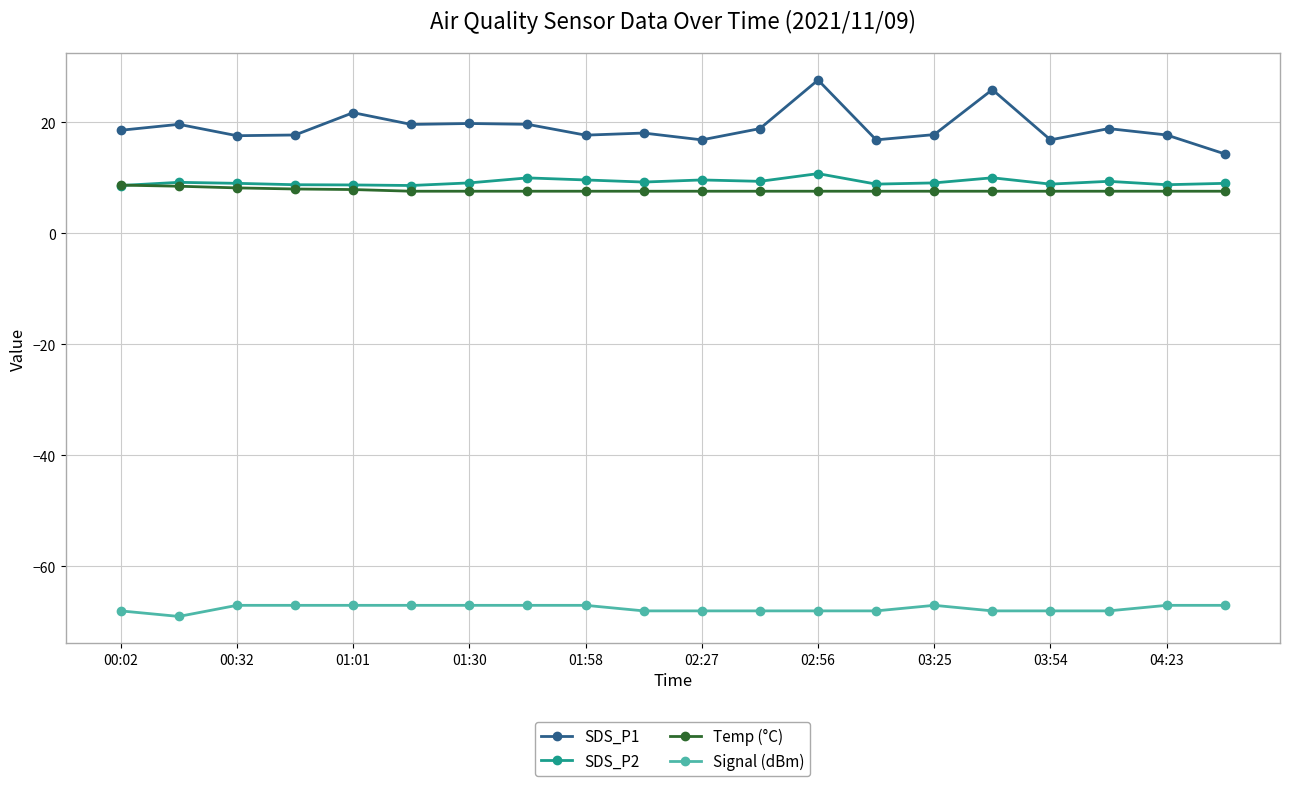

Which series has the largest range (max minus min)?

SDS_P1